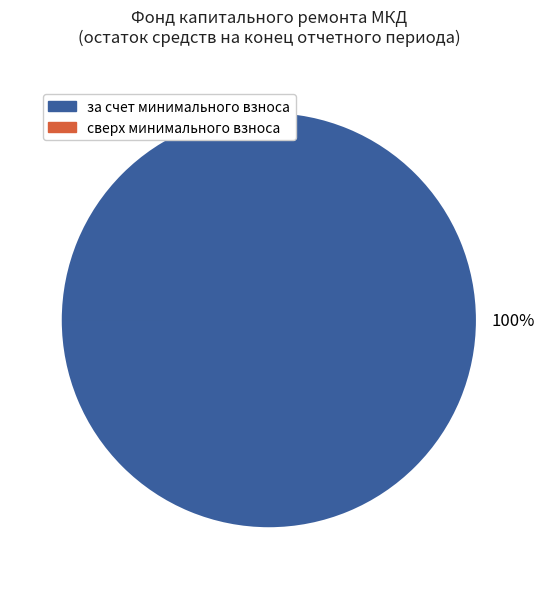

Is there a majority slice in this chart?

Yes